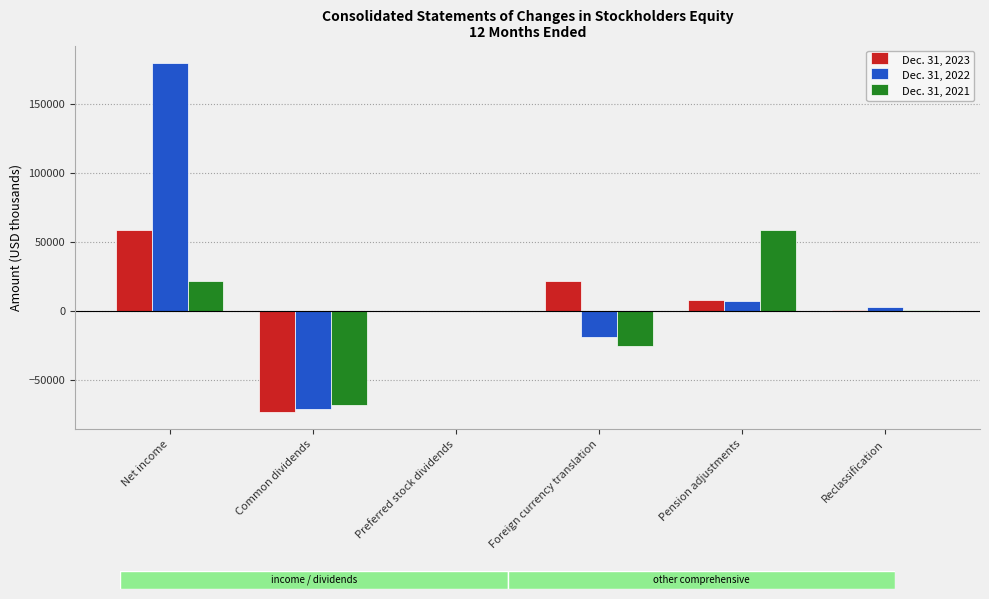

At which label does Dec. 31, 2023 first exceed 7683?

Net income